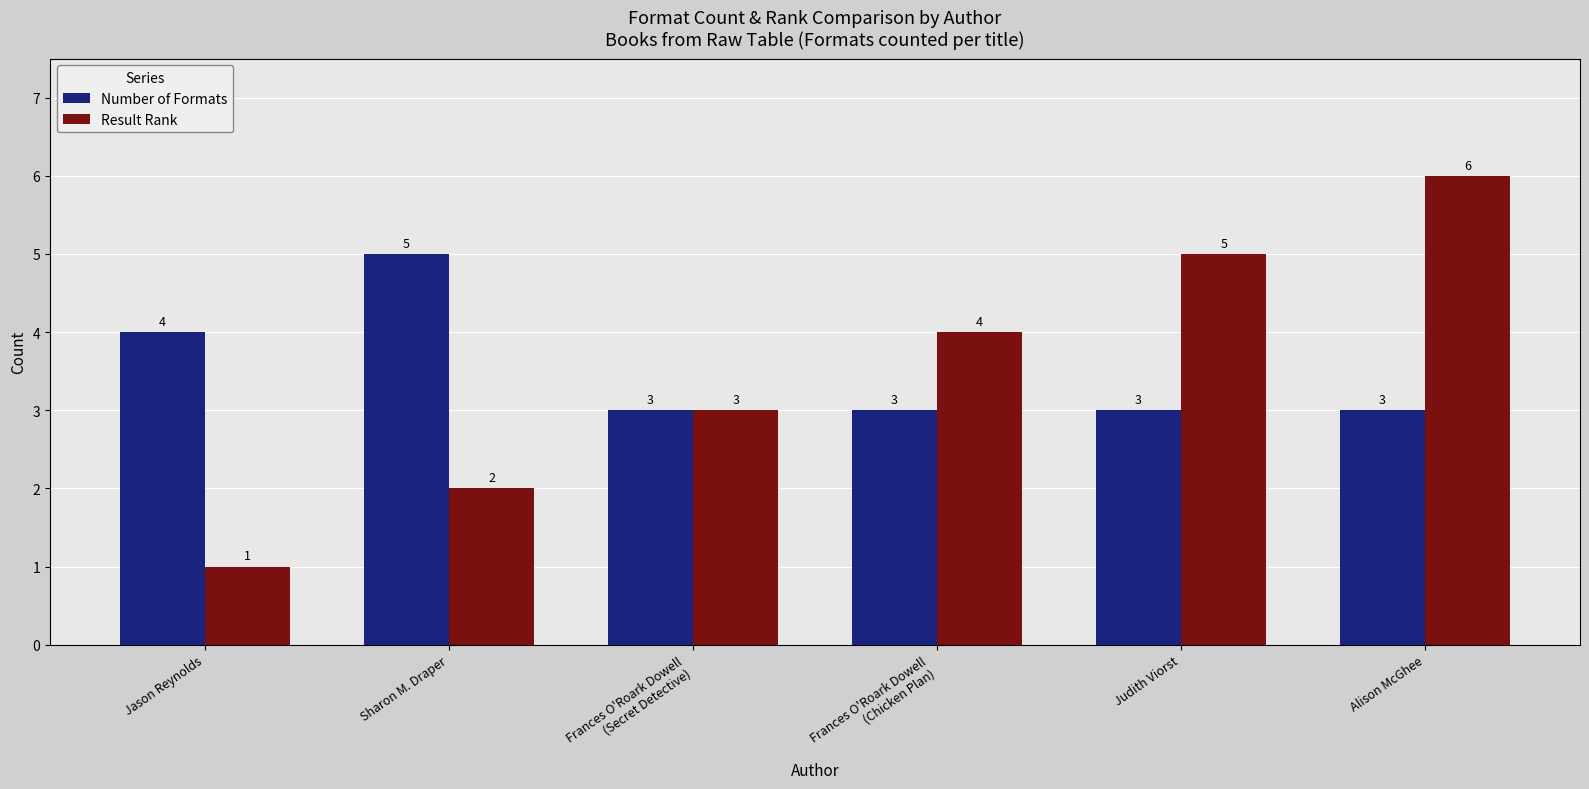

What is the minimum value shown in the chart?

1